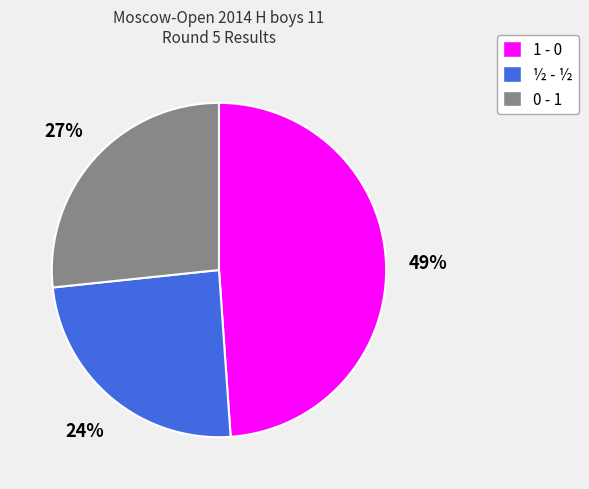

Combined, do 1 - 0 and ½ - ½ account for over 50%?

Yes